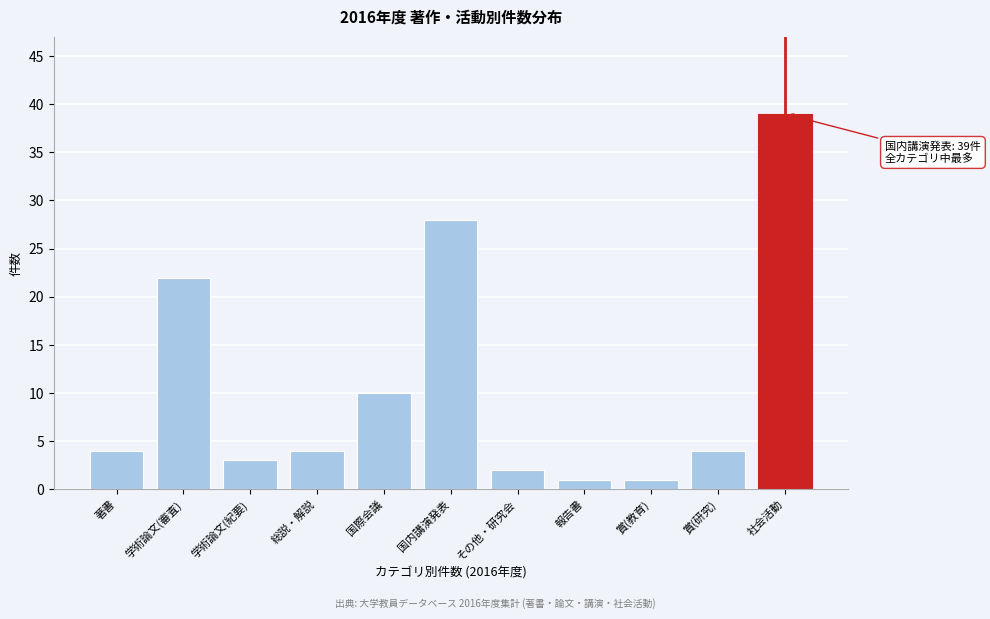

Reading right to left, list all the values displayed in this chart.

39	4	1	1	2	28	10	4	3	22	4